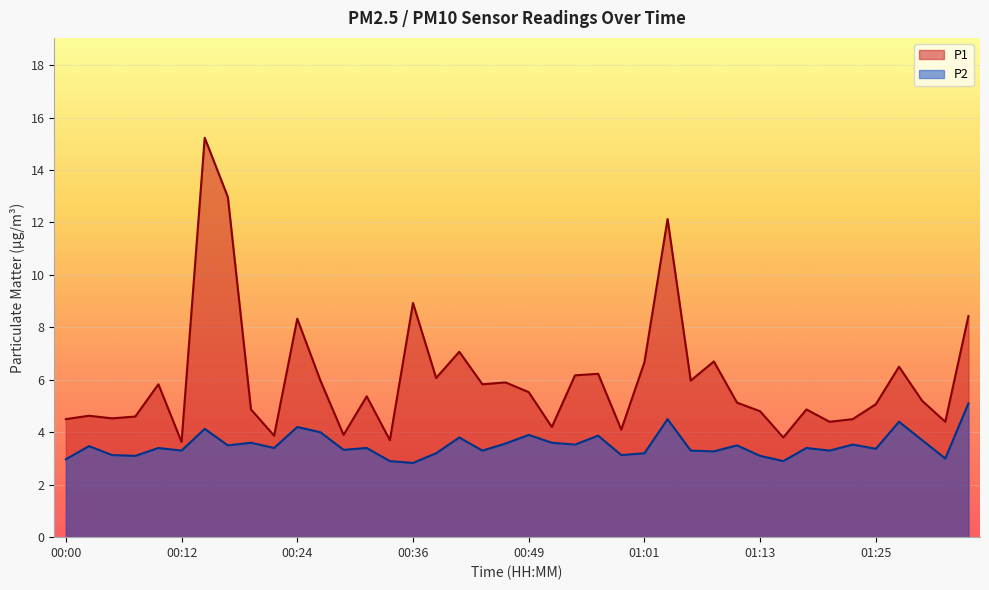

Reading left to right, extract all data points from this chart.

P1: 00:00=4.5	00:02=4.6	00:05=4.5	00:07=4.6	00:09=5.8	00:12=3.6	00:14=15.2	00:17=13.0	00:19=4.9	00:22=3.9	00:24=8.3	00:27=6.0	00:29=3.9	00:31=5.4	00:34=3.7	00:36=8.9	00:39=6.1	00:41=7.1	00:44=5.8	00:46=5.9	00:49=5.5	00:51=4.2	00:53=6.2	00:56=6.2	00:58=4.1	01:01=6.7	01:03=12.1	01:06=6.0	01:08=6.7	01:11=5.1	01:13=4.8	01:15=3.8	01:18=4.9	01:20=4.4	01:23=4.5	01:25=5.1	01:28=6.5	01:30=5.2	01:32=4.4	01:35=8.4
P2: 00:00=3.0	00:02=3.5	00:05=3.1	00:07=3.1	00:09=3.4	00:12=3.3	00:14=4.1	00:17=3.5	00:19=3.6	00:22=3.4	00:24=4.2	00:27=4.0	00:29=3.3	00:31=3.4	00:34=2.9	00:36=2.8	00:39=3.2	00:41=3.8	00:44=3.3	00:46=3.6	00:49=3.9	00:51=3.6	00:53=3.5	00:56=3.9	00:58=3.1	01:01=3.2	01:03=4.5	01:06=3.3	01:08=3.3	01:11=3.5	01:13=3.1	01:15=2.9	01:18=3.4	01:20=3.3	01:23=3.5	01:25=3.4	01:28=4.4	01:30=3.7	01:32=3.0	01:35=5.1